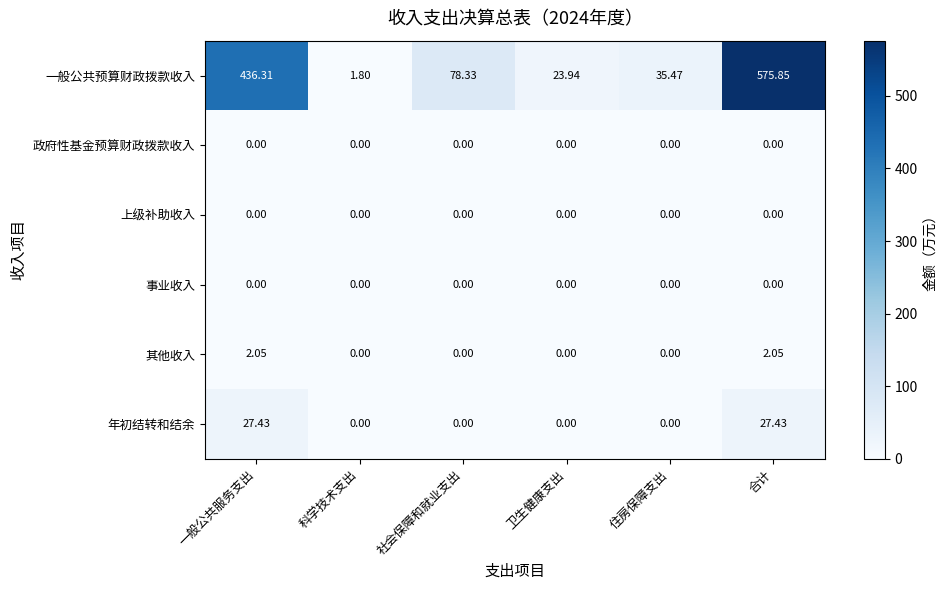

At which category is the sum across all series the highest?

合计